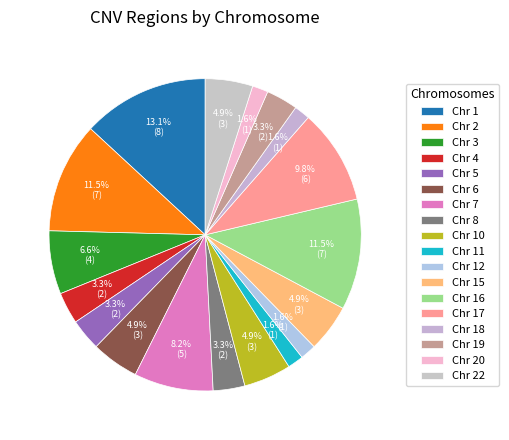

How many slices are in this pie chart?

18